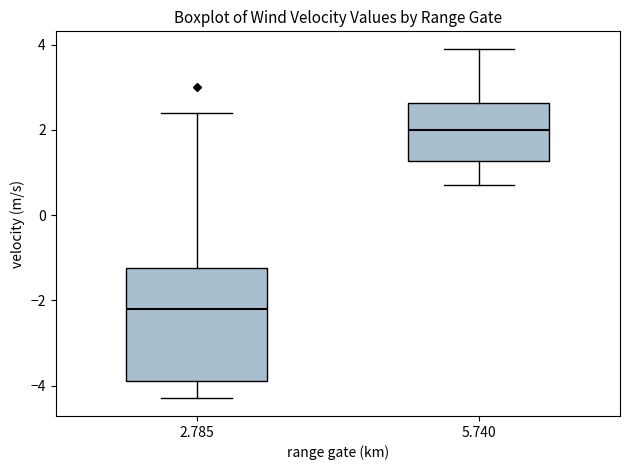

Where does the lower whisker of the box at x = 5.740 end on the y-axis? The values are not printed on the chart, so give them approximately, as read against the axis.

0.8